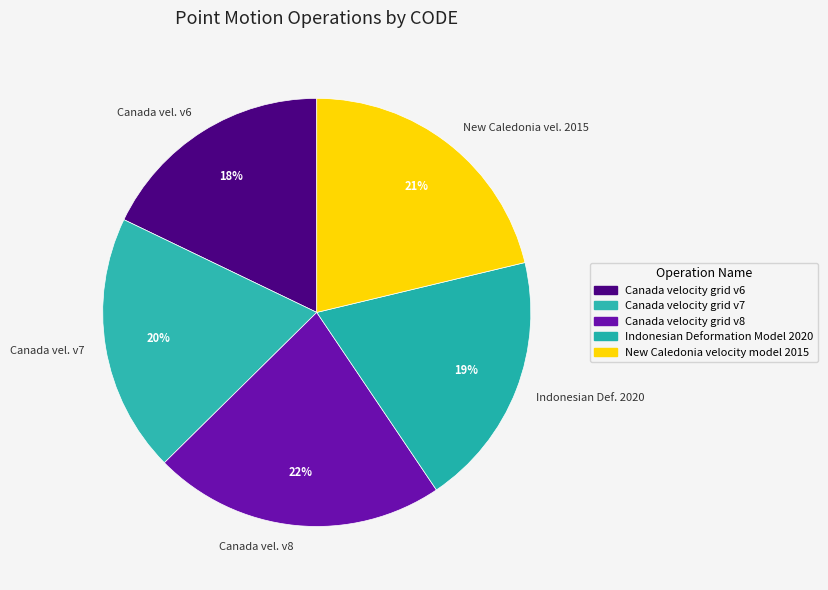

To the nearest percent, what is the average slice percentage?

20%